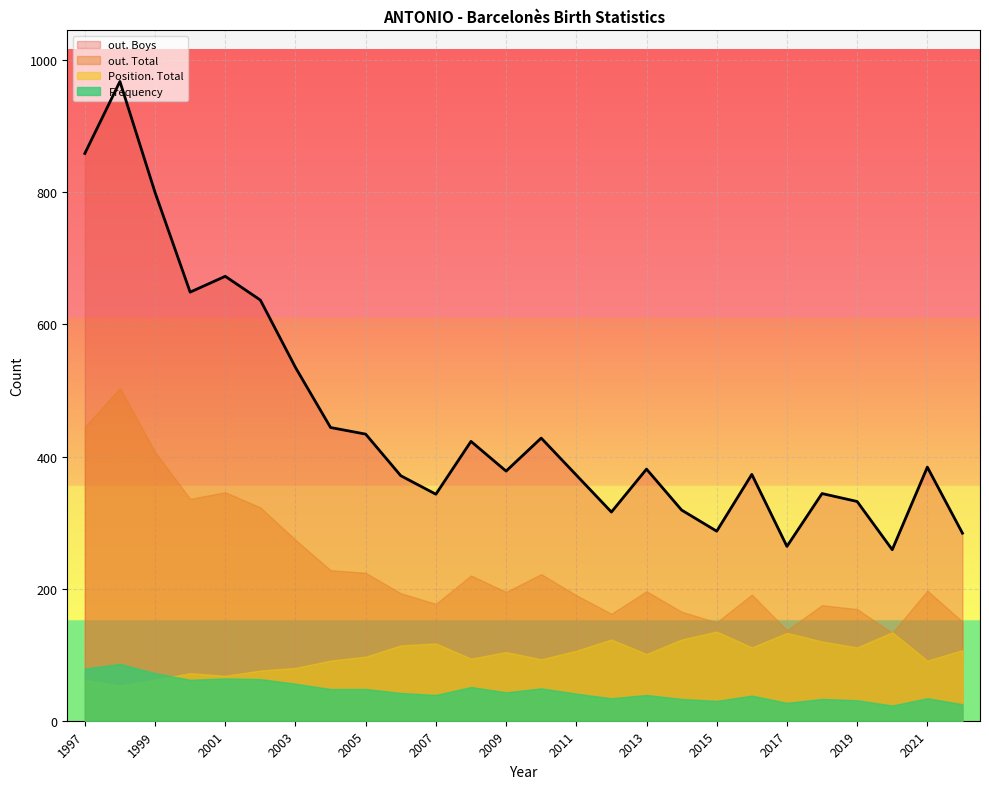

Is it true that out. Total equals 284 at 2007?

False